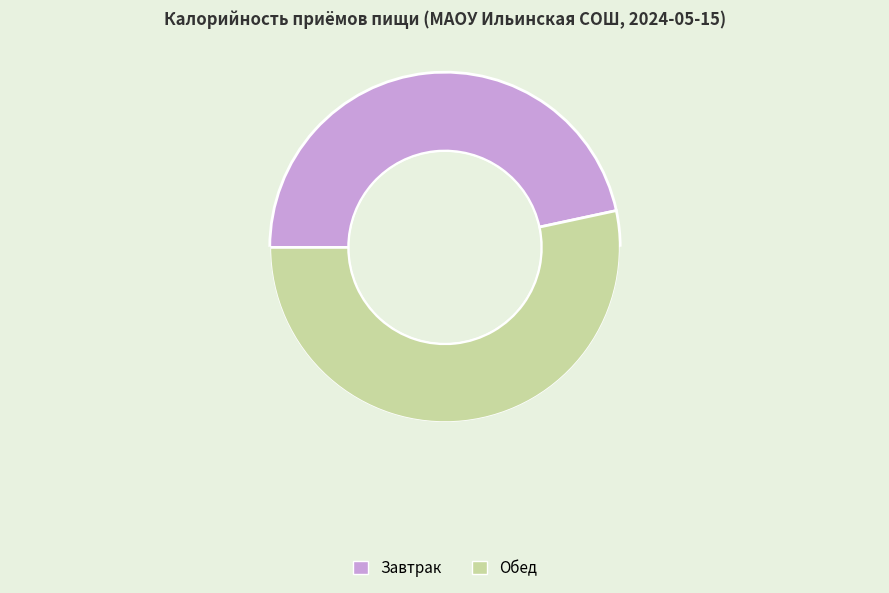

Count the number of slices in the pie.

2